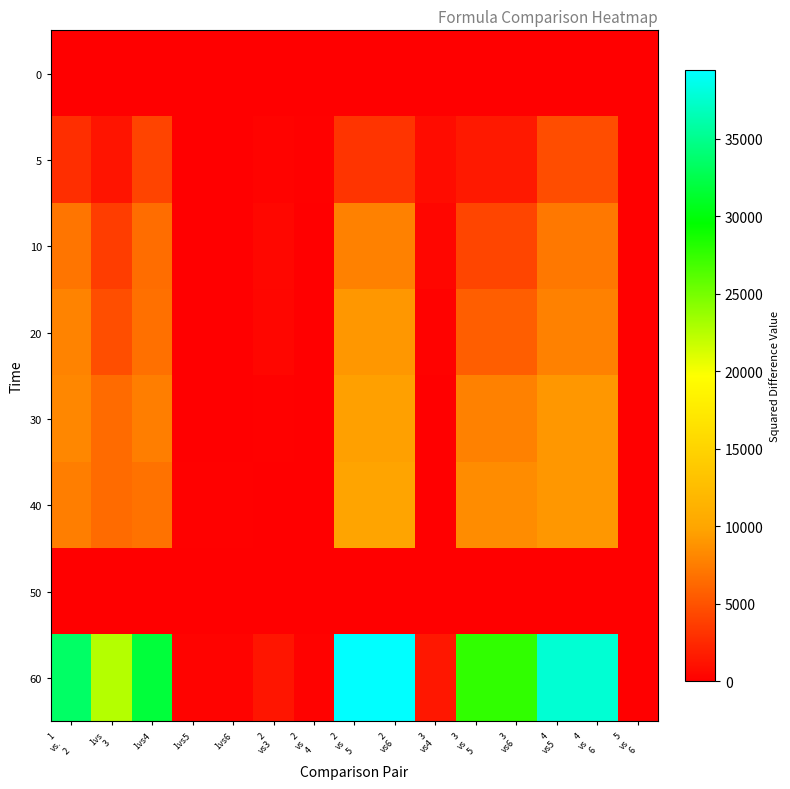

Rank the series by their maximum value, from lowest to highest.

0, 50, 5, 10, 20, 30, 40, 60